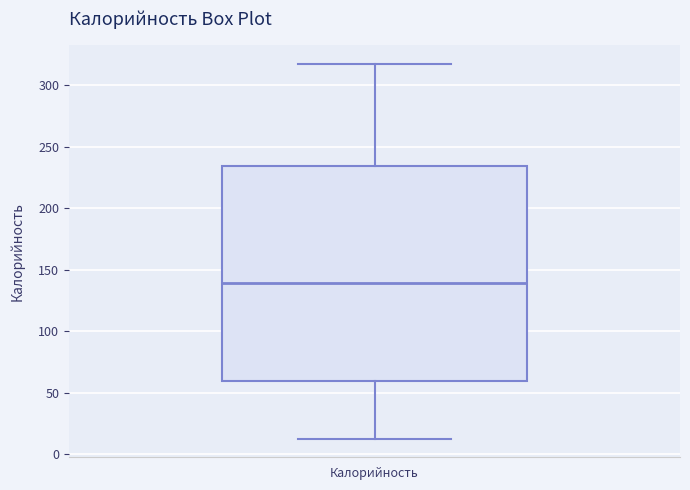

Read this box plot against the y-axis: the position of the median line, the range covered by the box, and the ends of both whiskers. The values are not printed on the chart, so give them approximately, as read against the axis.

median 140, box 60 to 235, whiskers 15 to 315